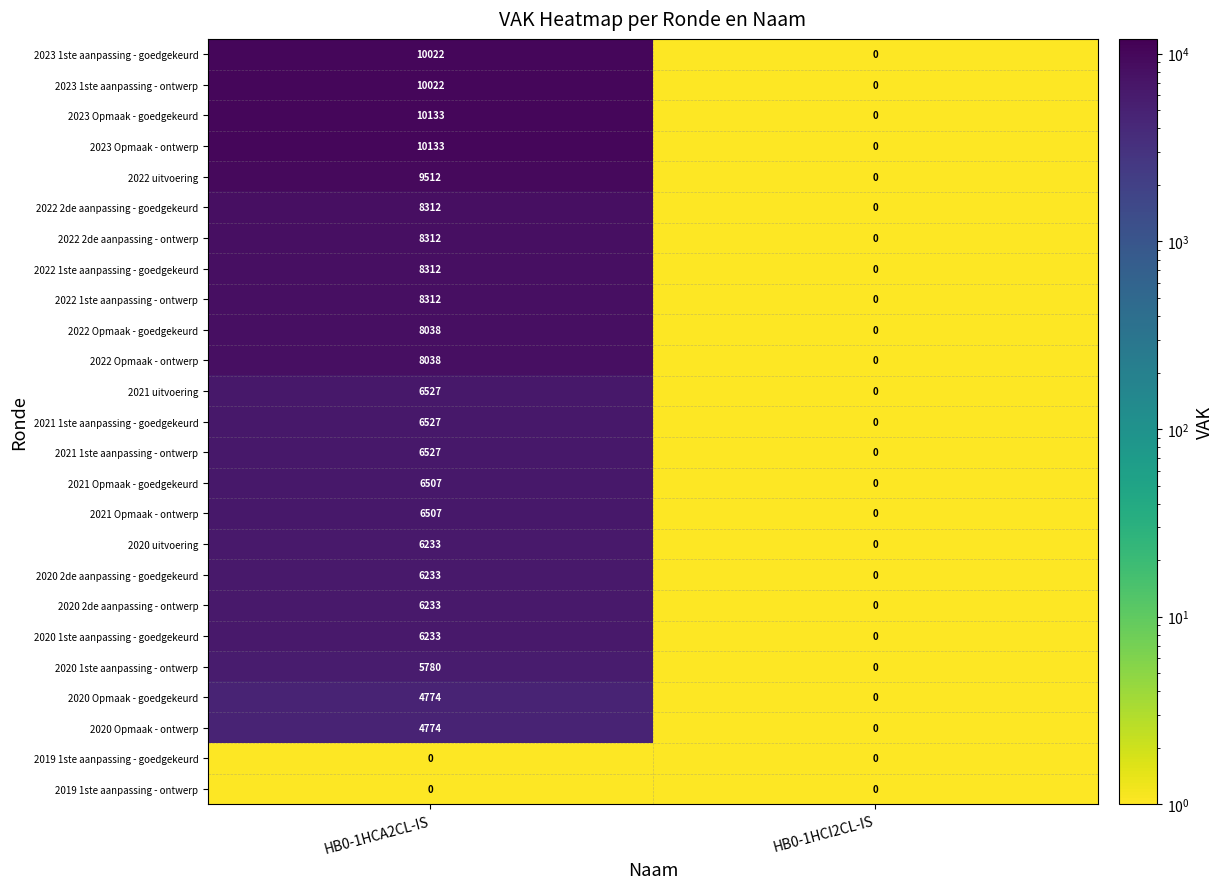

What value does the 2020 2de aanpassing - ontwerp series have at HB0-1HCA2CL-IS, to the nearest 50?

6250